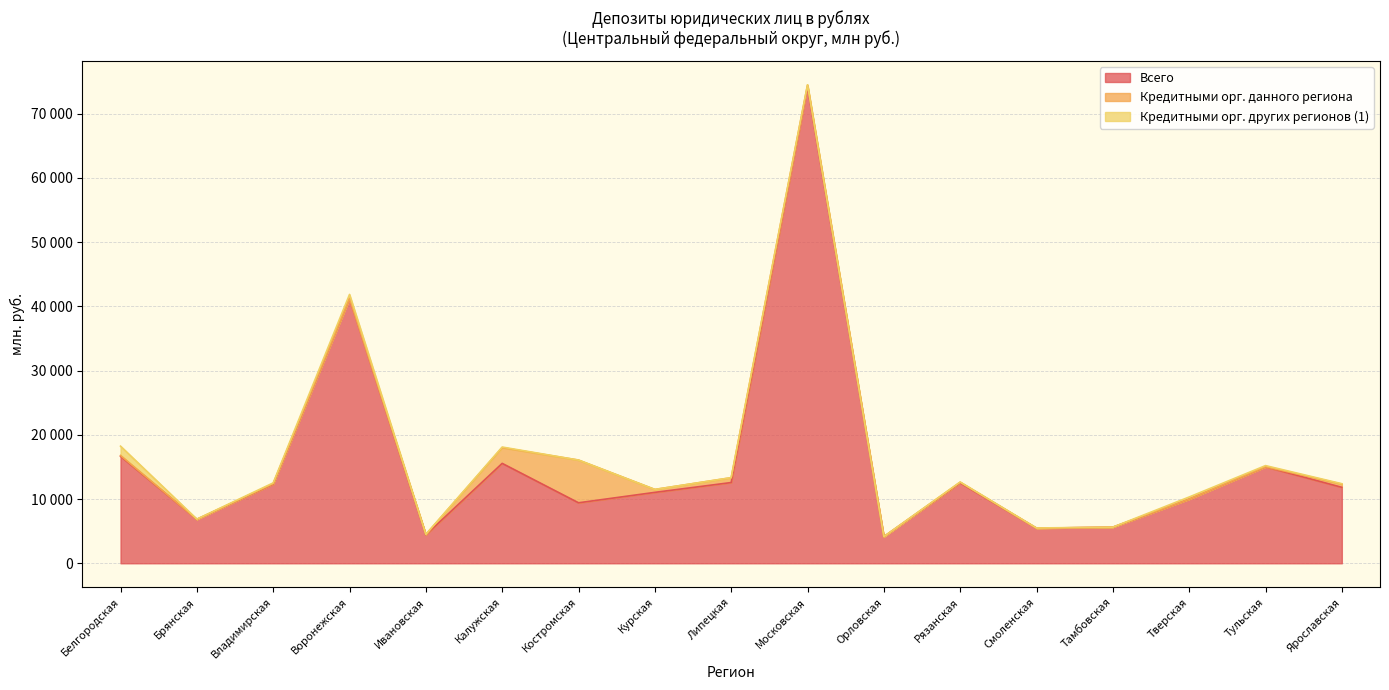

Does the chart display data point markers on the line(s)?

No